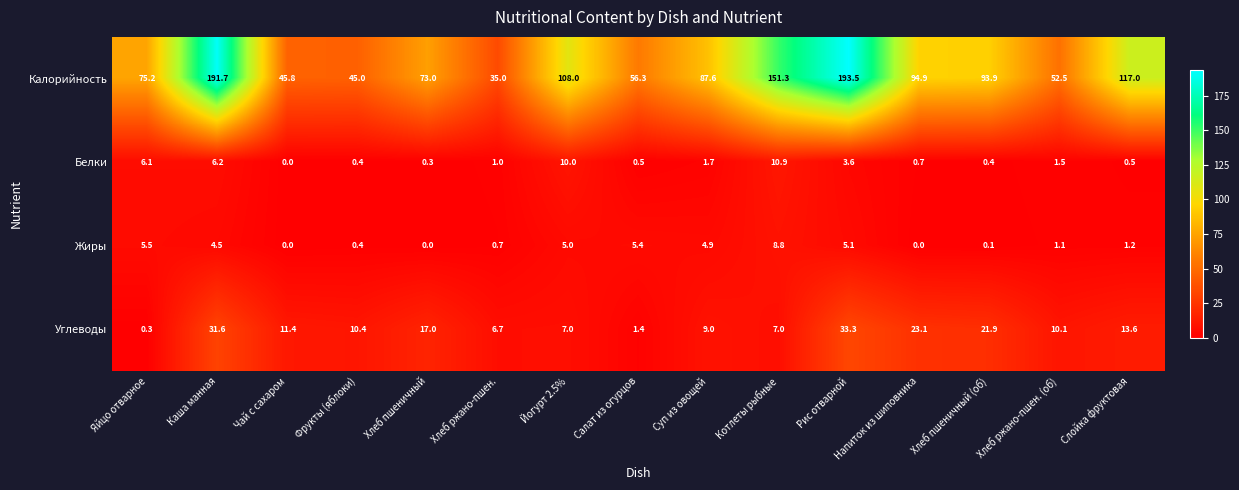

What is the difference between the maximum and minimum values in the Жиры series?

8.8